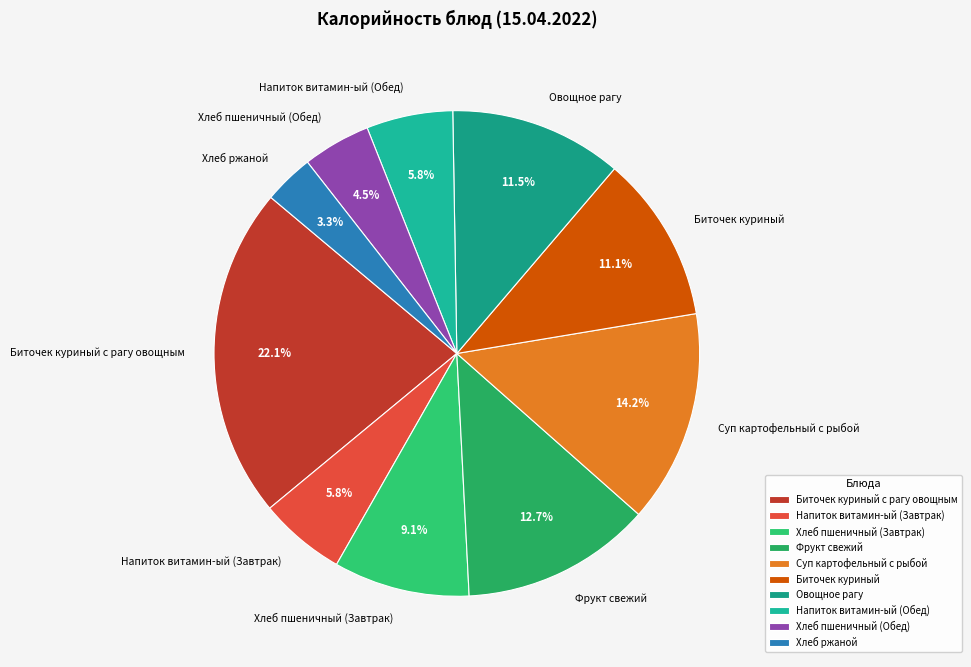

Combined, what portion of the pie is Хлеб пшеничный (Обед) and Овощное рагу?

16.0%